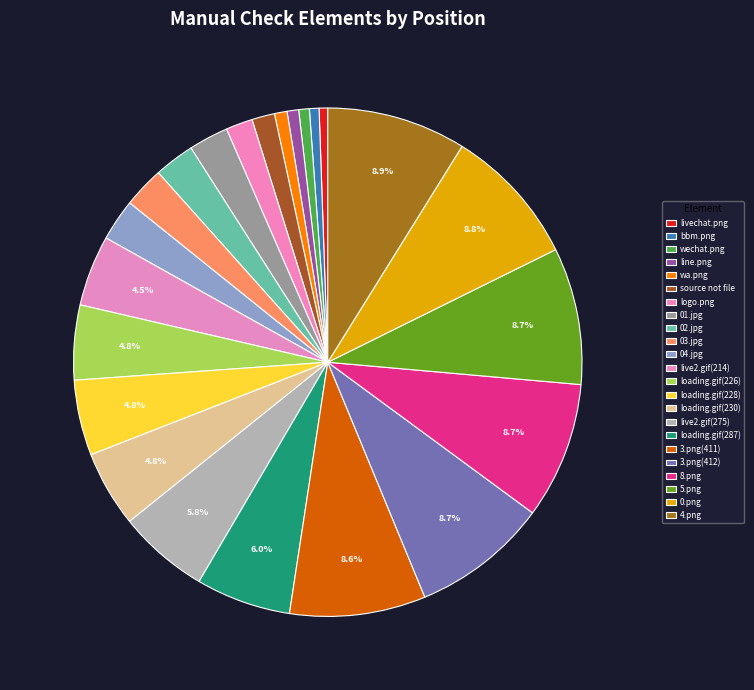

To the nearest percent, what is the average slice percentage?

4%